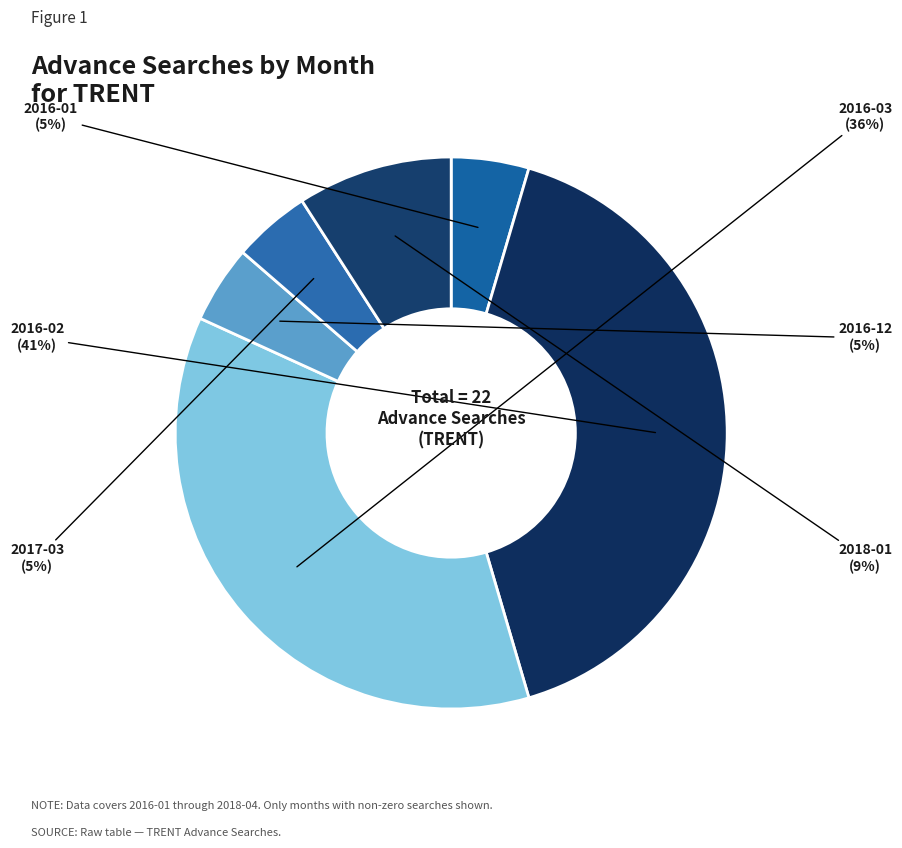

How many slices are in this pie chart?

6